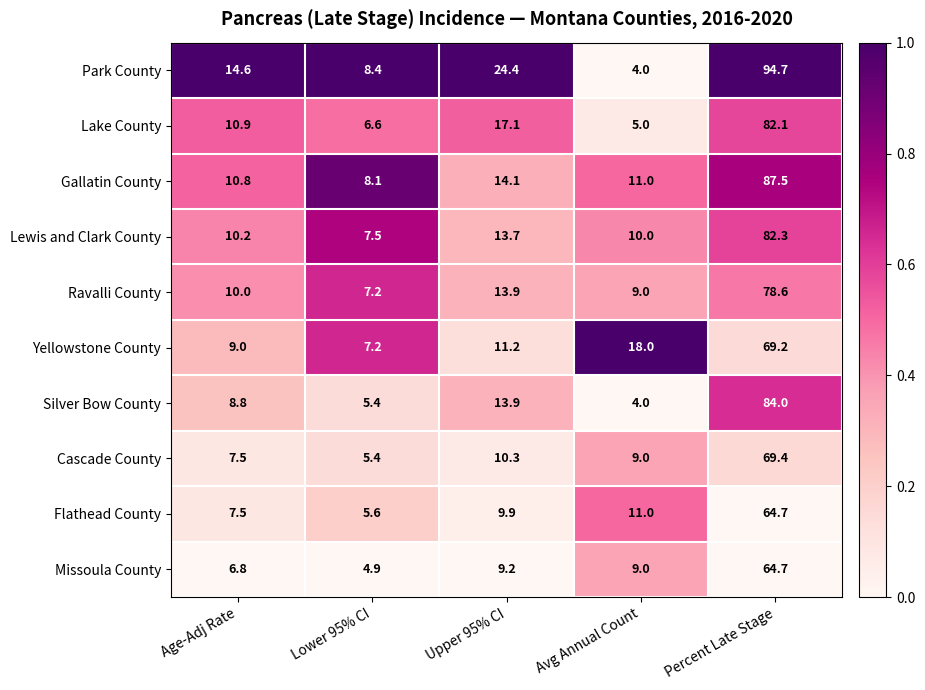

What is the difference between the maximum and minimum values in the Lewis and Clark County series?

74.8